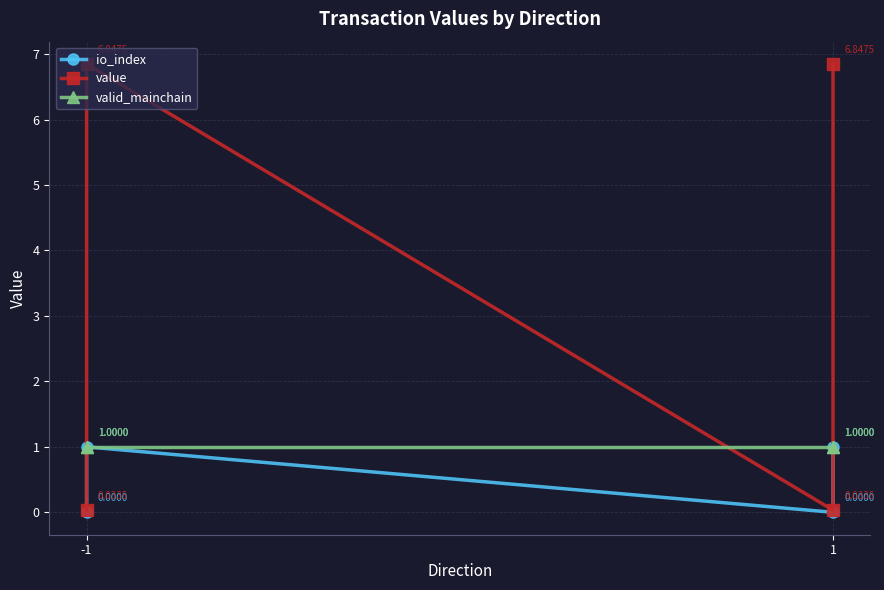

Rank the series by their average value, from highest to lowest.

value, valid_mainchain, io_index